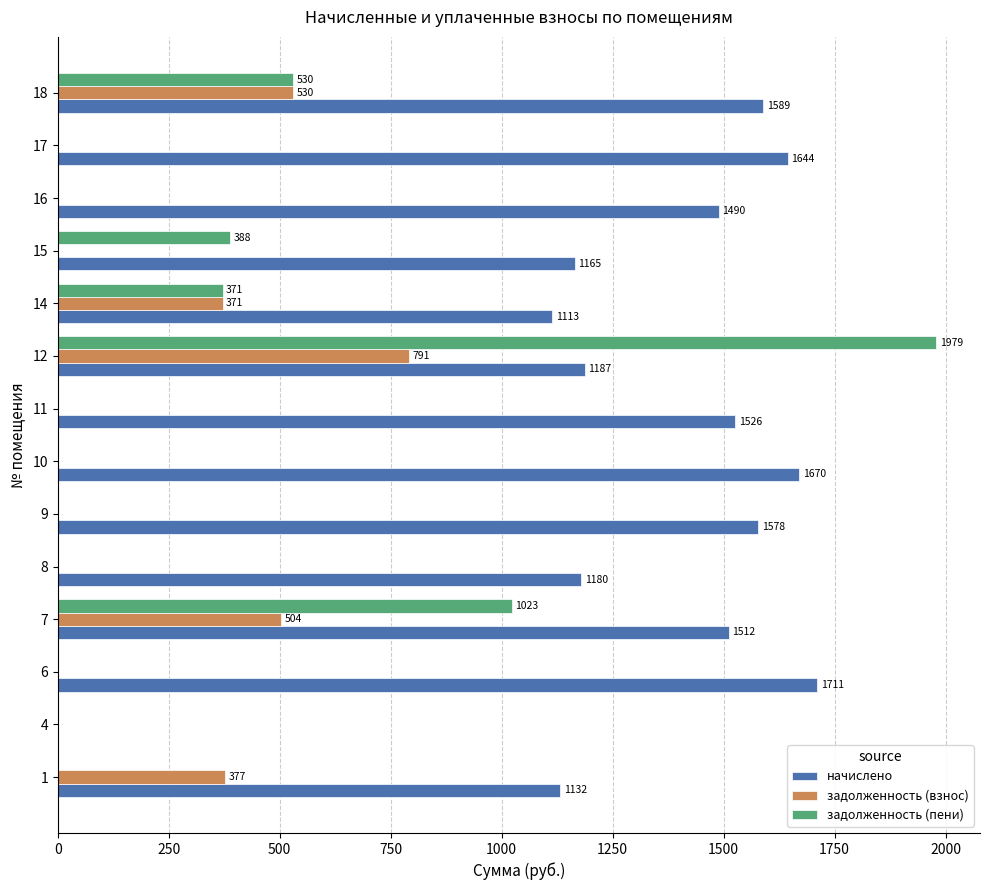

How many distinct data groups are displayed?

3